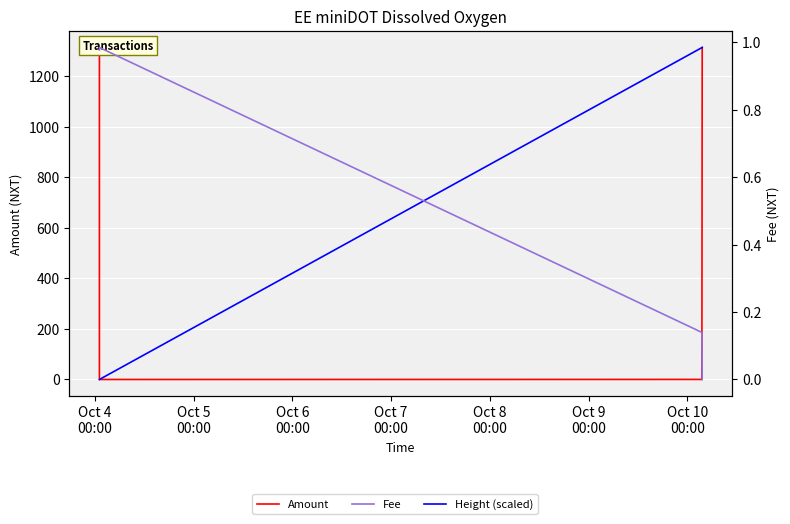

How many positive values does the Fee series have?

3